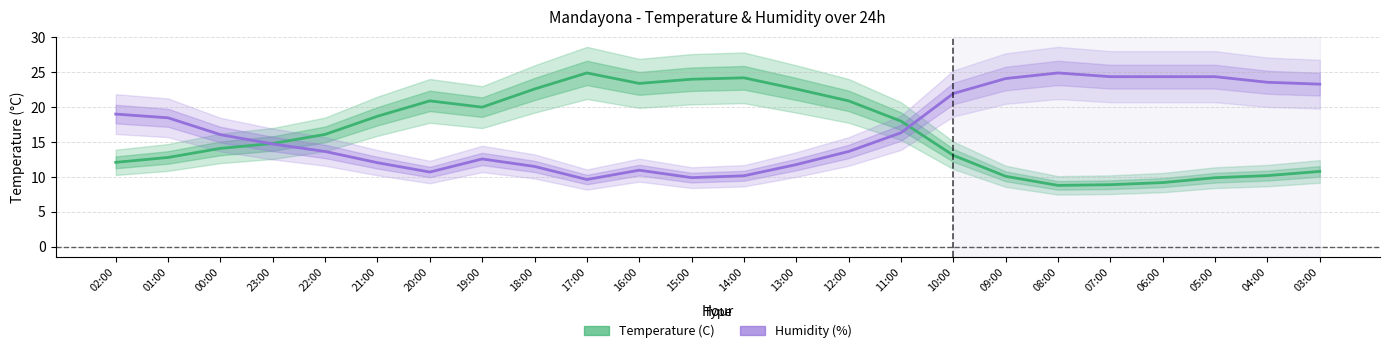

What is the label of the 11th point from the left?

16:00